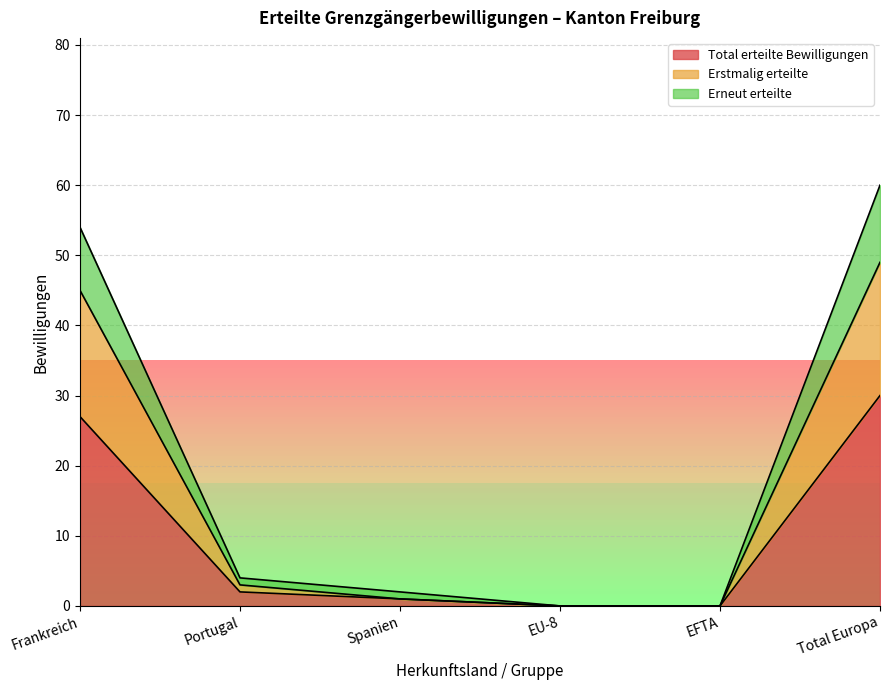

What is the label of the 6th point from the left?

Total Europa